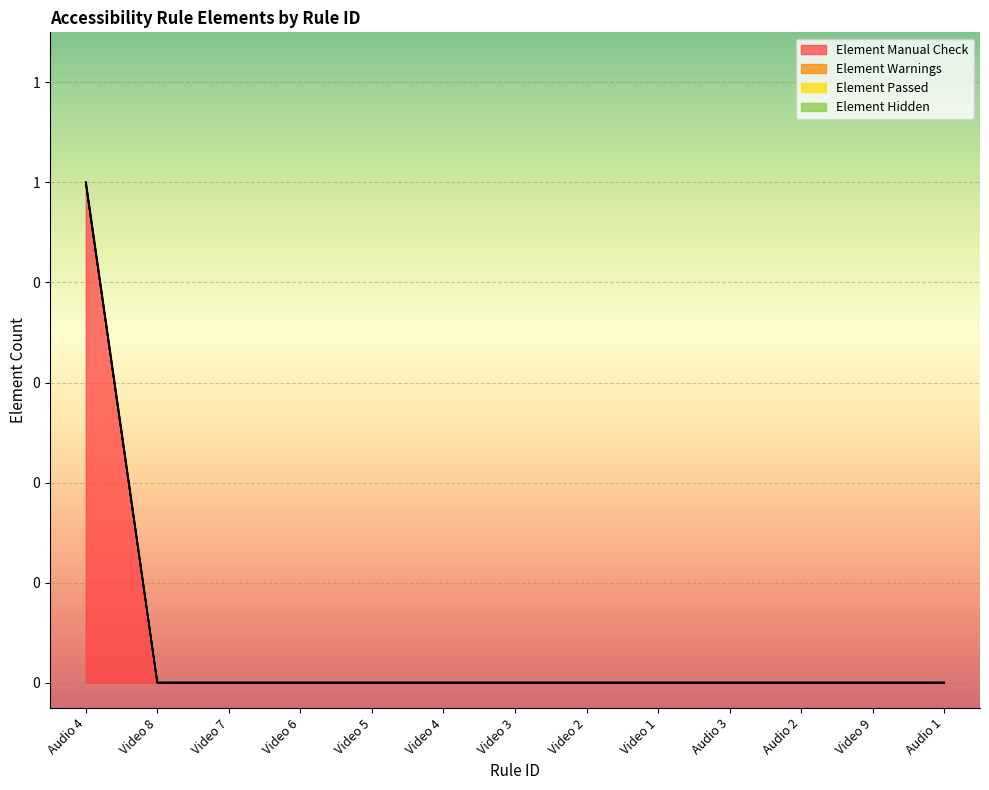

Is the value of Element Manual Check at Video 9 greater than the value of Element Passed at Video 6?

No